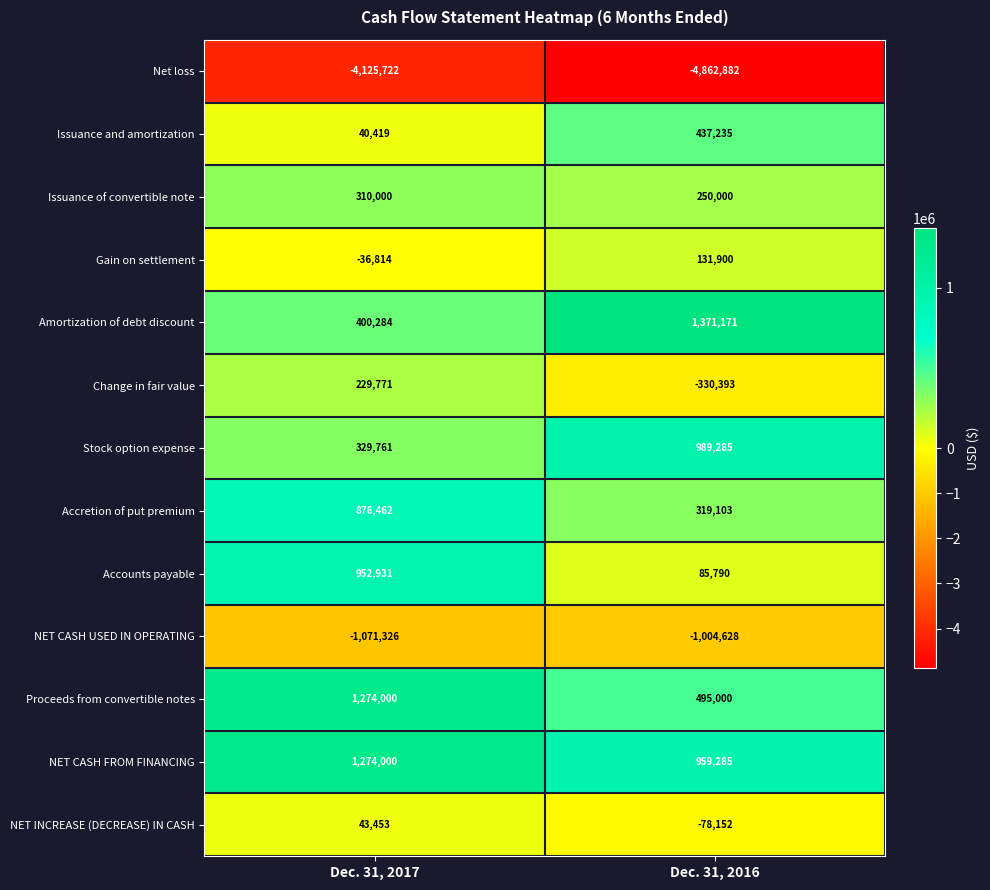

How many data points does each series have?

2